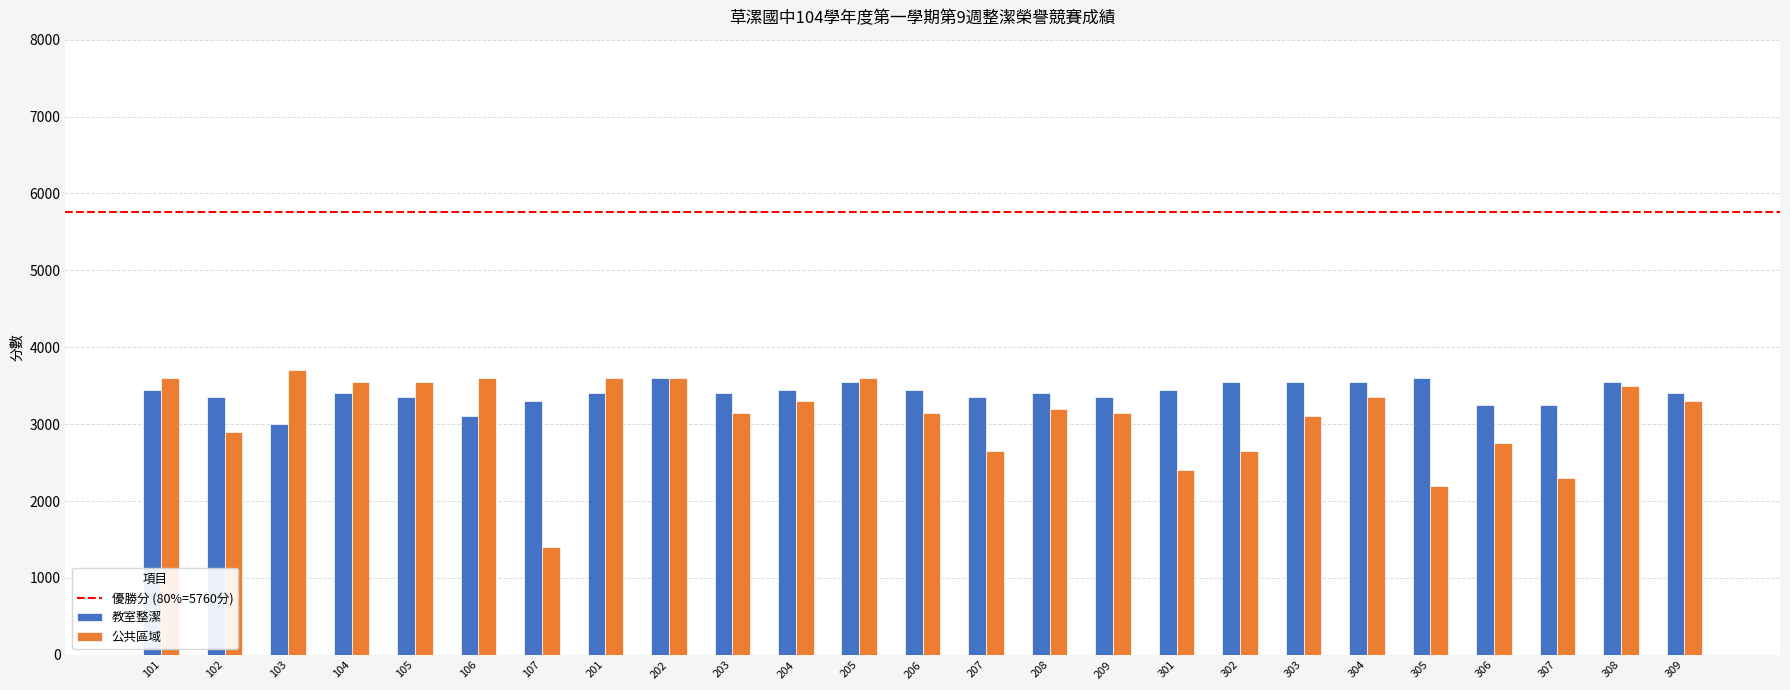

What is the average value of the 公共區域 series?

3090